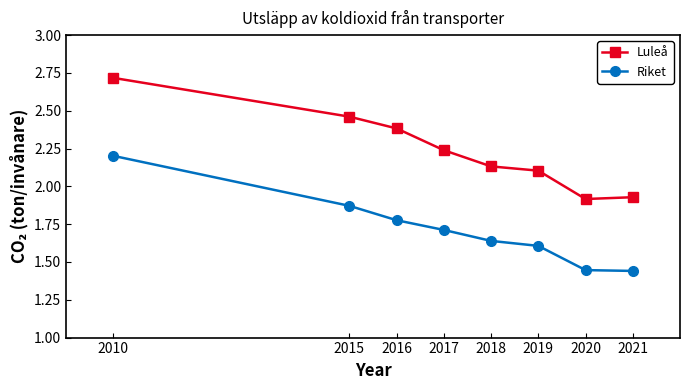

What is the average value of the Riket series?

1.7